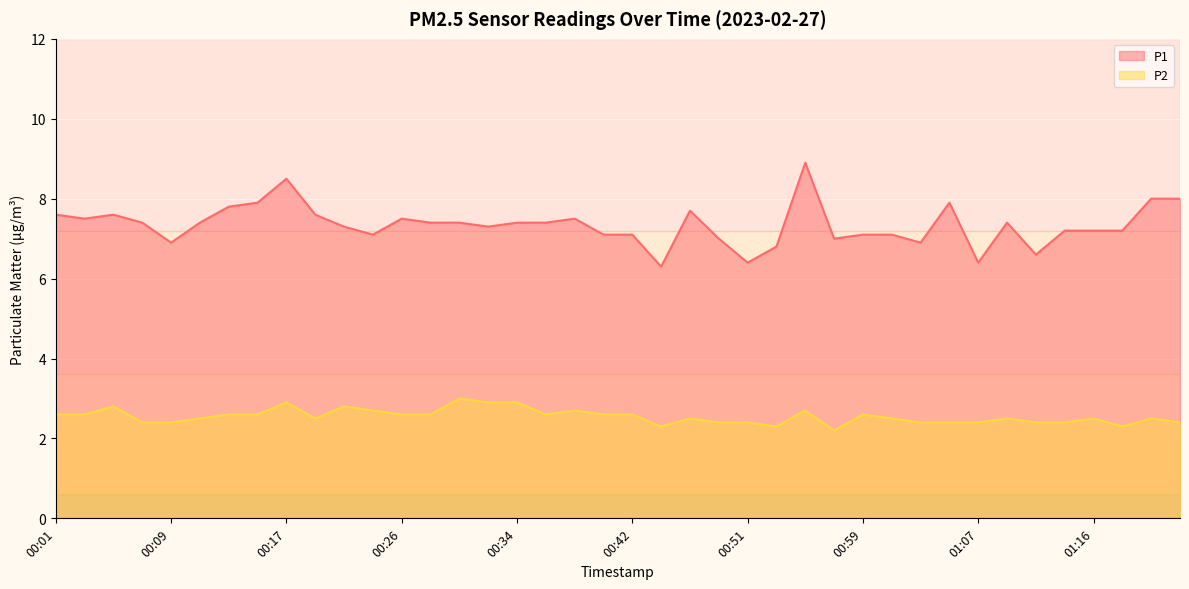

How many interior local peaks does the P1 series have?

8